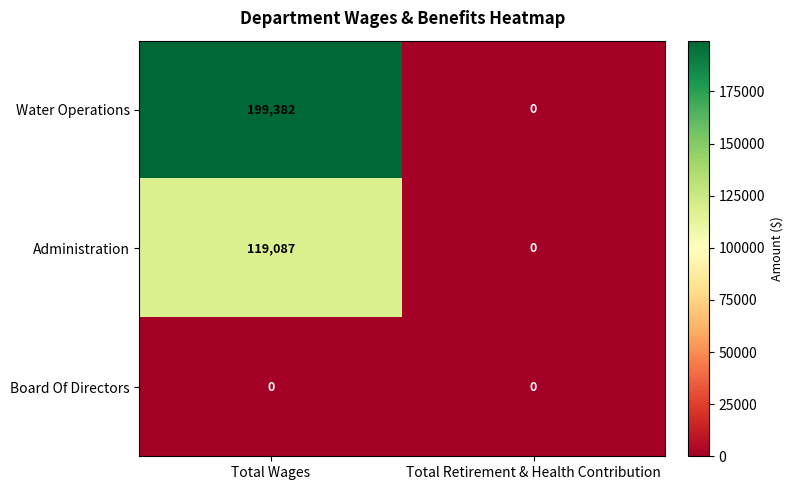

The Water Operations series shows 314296 at Total Wages. True or false?

False